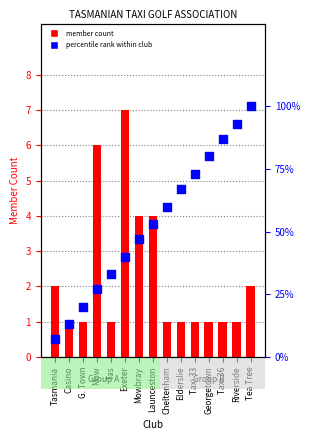

What are all the series names shown in the legend?

member count, percentile rank within club